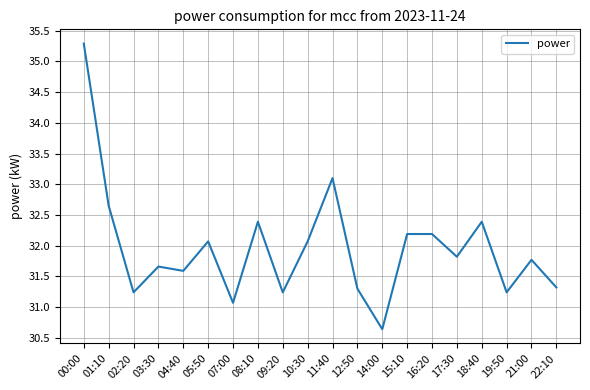

The value at 17:30 is 31.8. True or false?

True